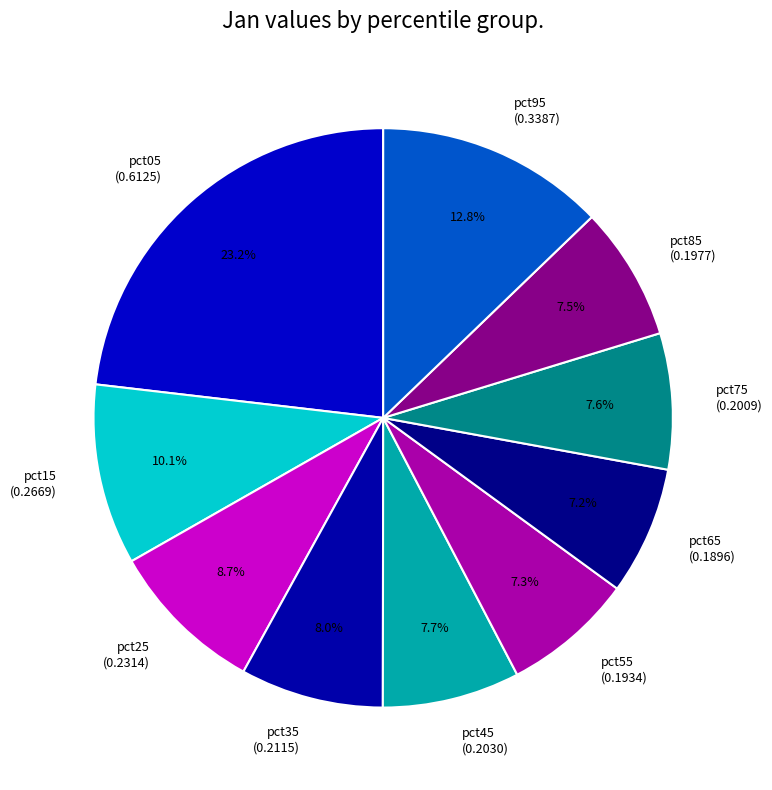

Does pct05 represent more than half of the total?

No